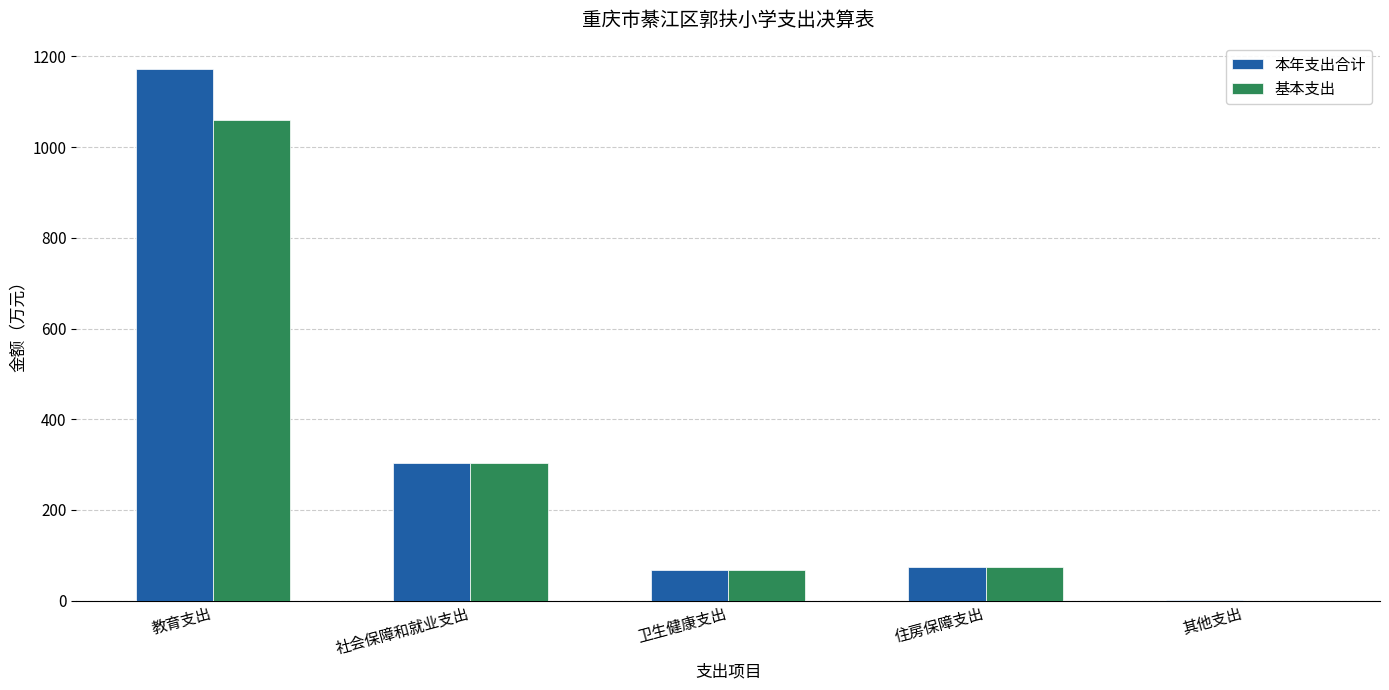

The 本年支出合计 series shows 304.0 at 社会保障和就业支出. True or false?

True